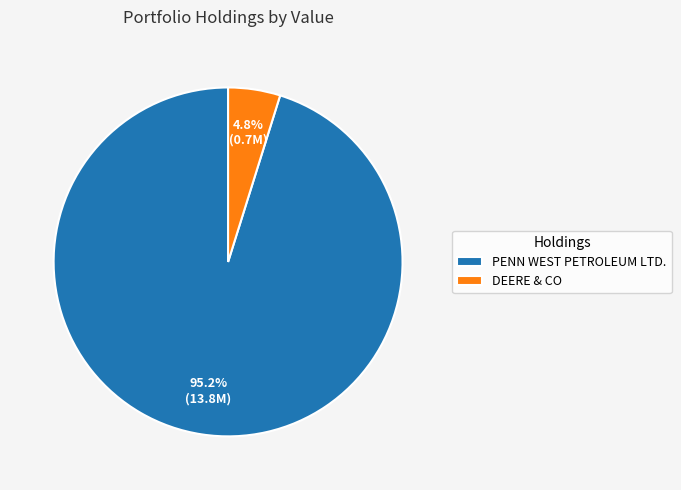

What is the total percentage of PENN WEST PETROLEUM LTD. and DEERE & CO?

100.0%